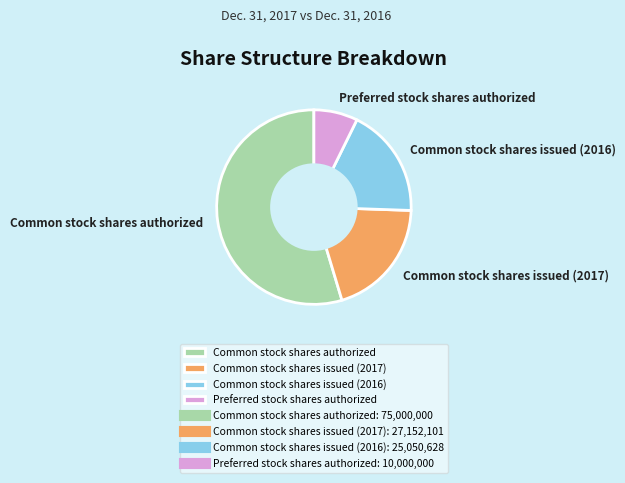

Combined, do Preferred stock shares authorized and Common stock shares authorized account for over 50%?

Yes